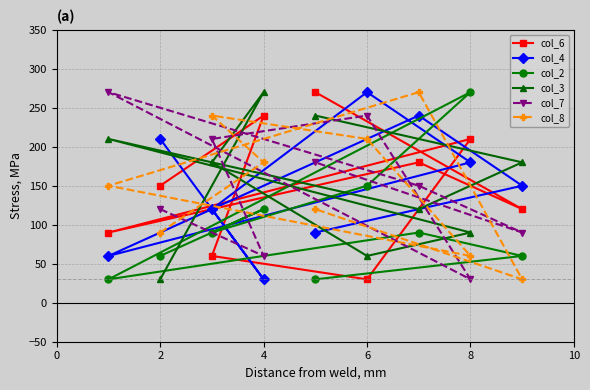

How many categories are shown in the chart?

9